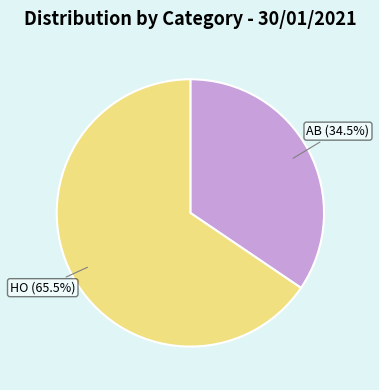

Is AB the majority of the pie?

No